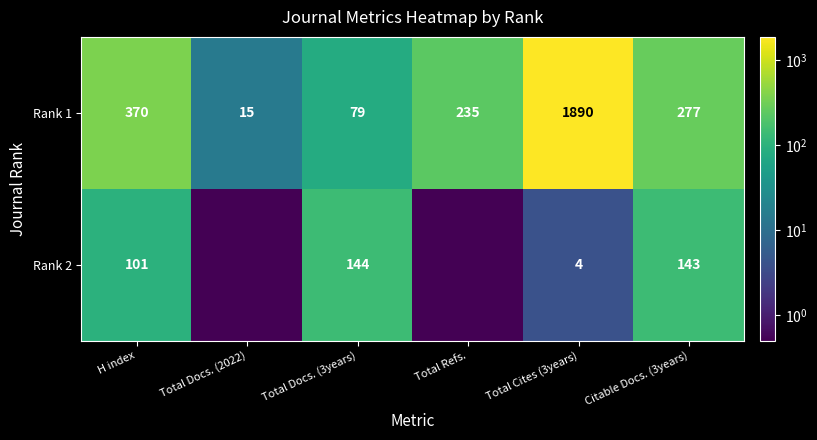

What is the difference between the maximum and minimum values in the Rank 1 series?

1875.0